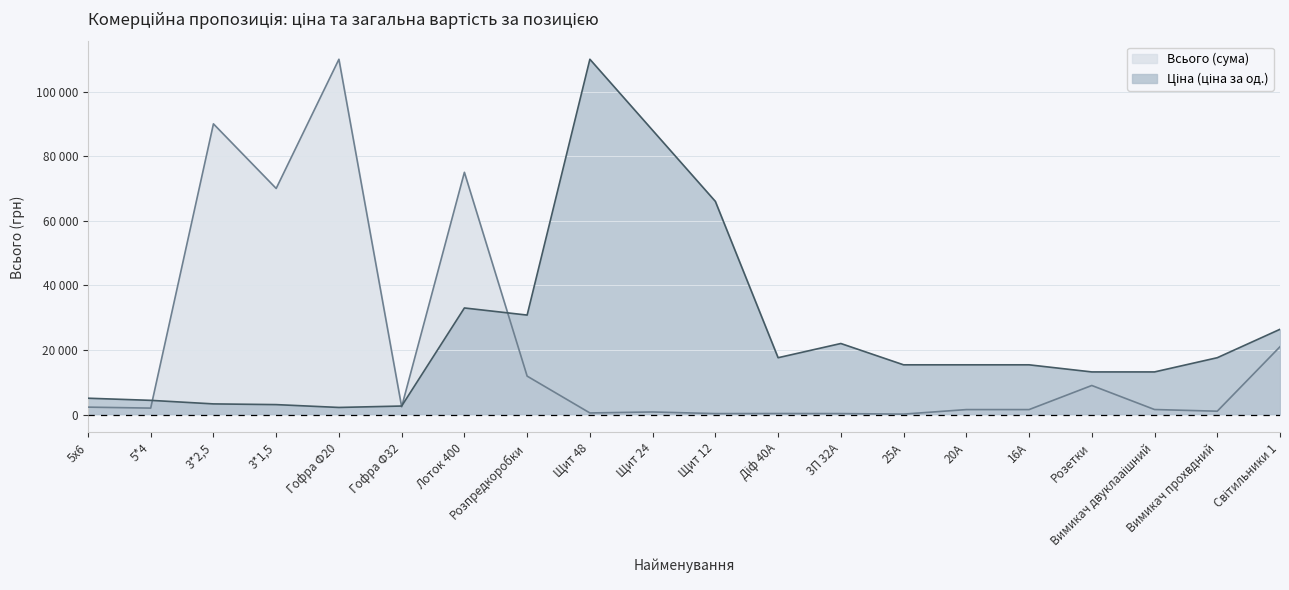

Reading right to left, list all the values displayed in this chart.

Ціна (ціна за од.): 26400.0	17600.0	13200.0	13200.0	15400.0	15400.0	15400.0	22000.0	17600.0	66000.0	88000.0	110000.0	30800.0	33000.0	2640.0	2200.0	3080.0	3300.0	4400.0	5060.0
Всього (сума): 21000.0	1040.0	1560.0	9000.0	1540.0	1540.0	140.0	300.0	320.0	300.0	800.0	500.0	11900.0	75000.0	2400.0	110000.0	70000.0	90000.0	2000.0	2300.0